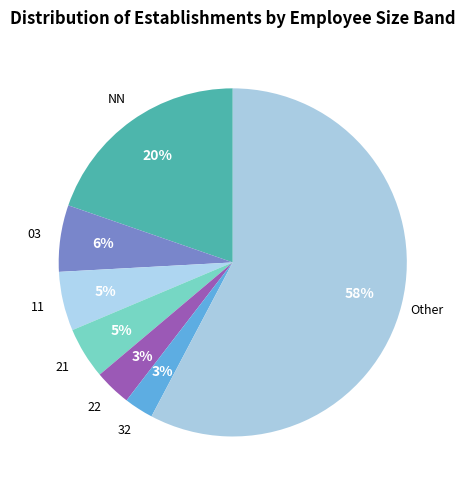

Do Other and 11 together represent more than half of the pie?

Yes